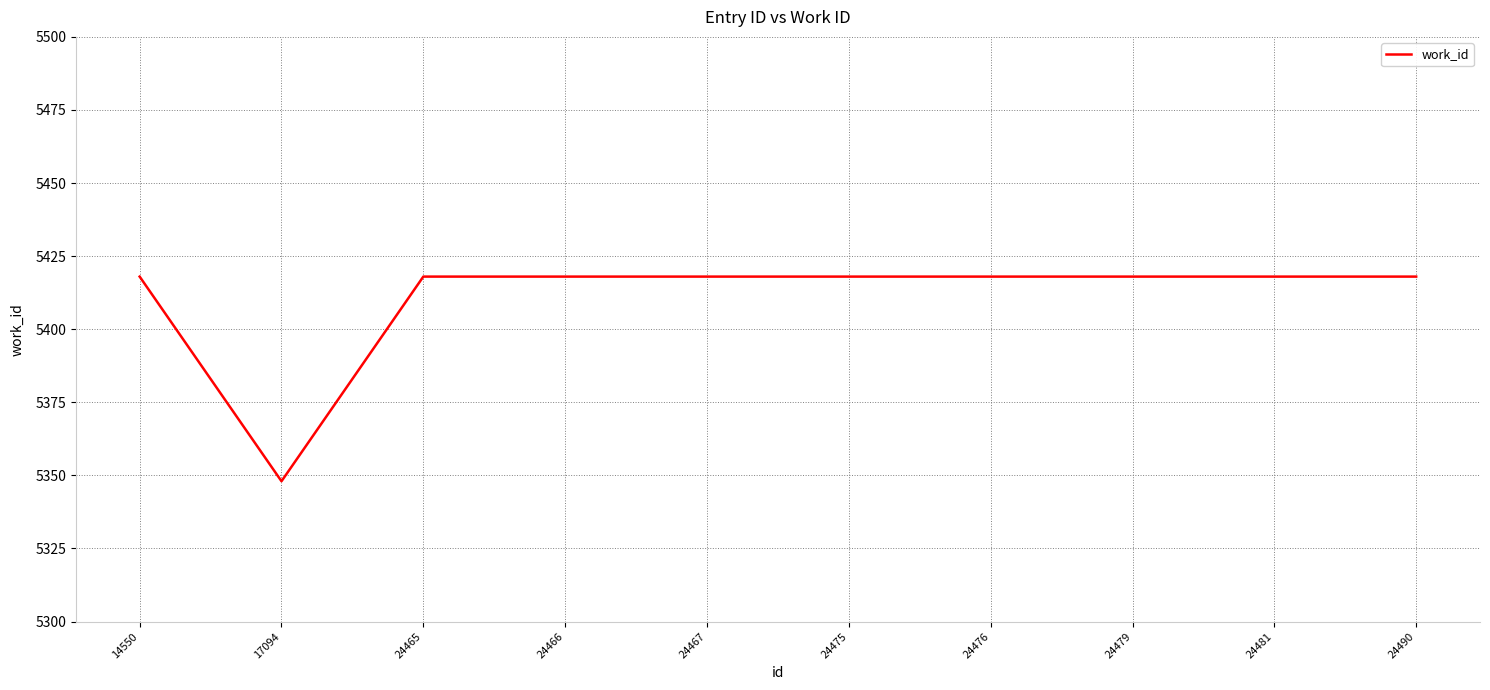

How many distinct data groups are displayed?

1